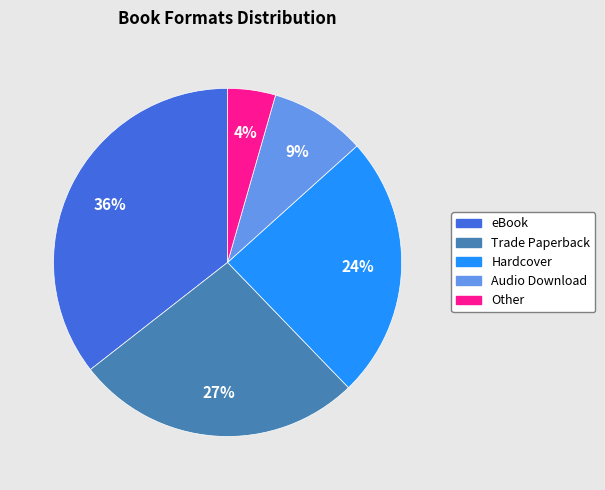

Between Other and Audio Download, which is larger?

Audio Download